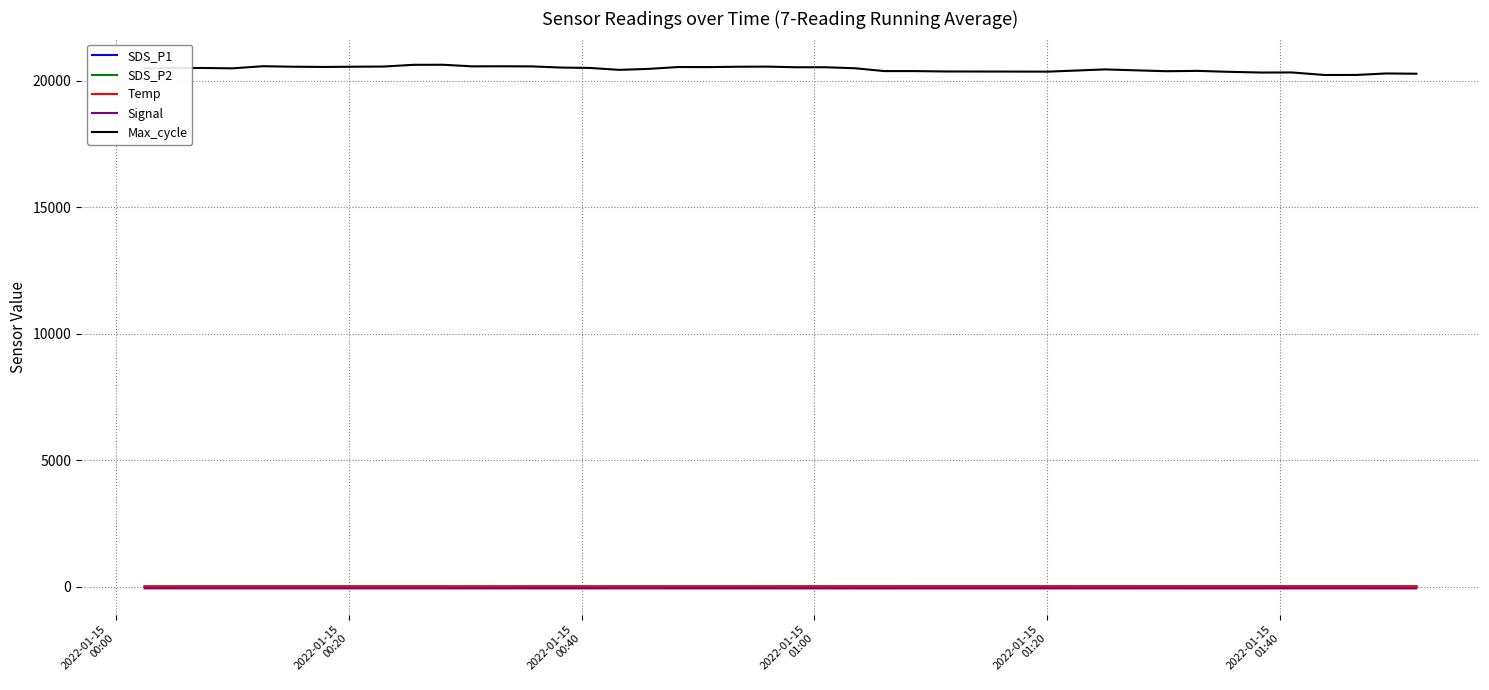

How many lines are shown in the chart?

5